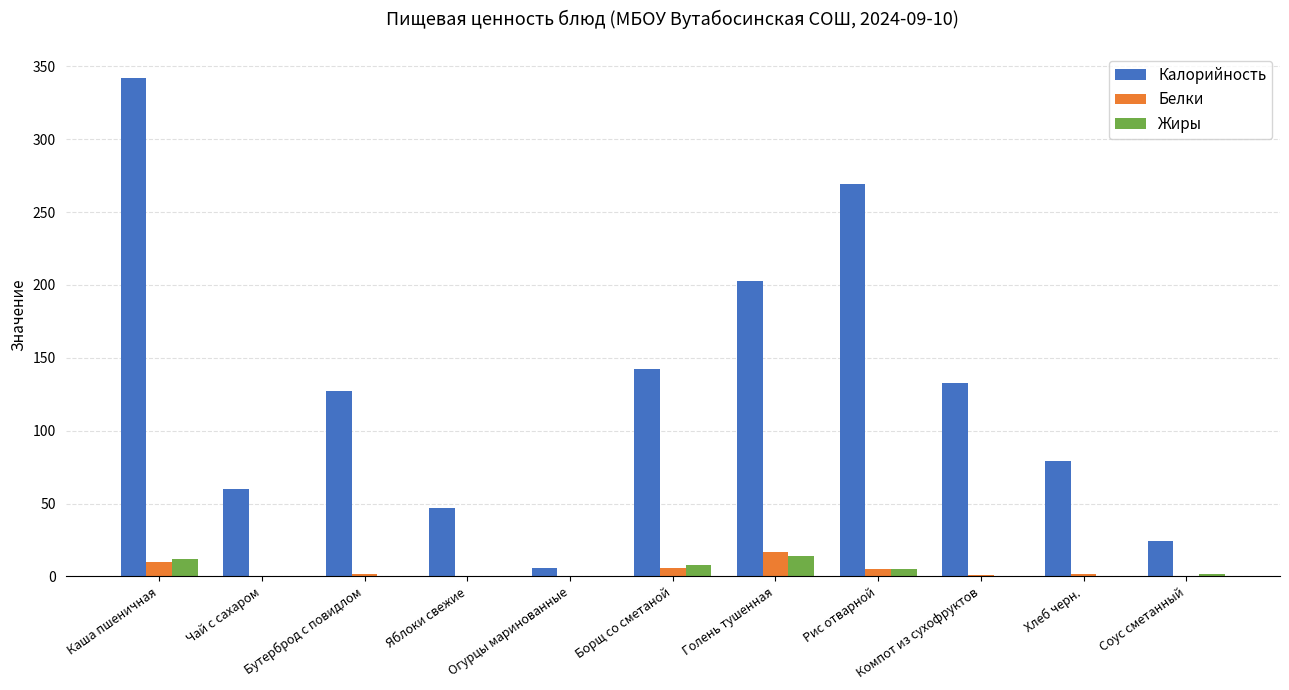

At which category is the sum across all series the highest?

Каша пшеничная